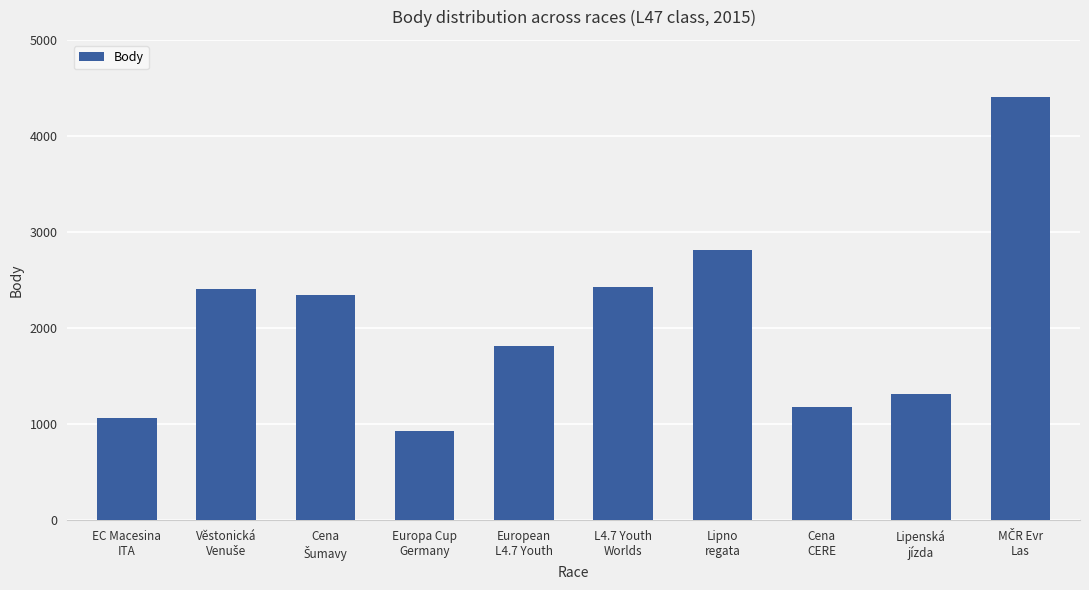

What position from the left is European
L4.7 Youth?

5